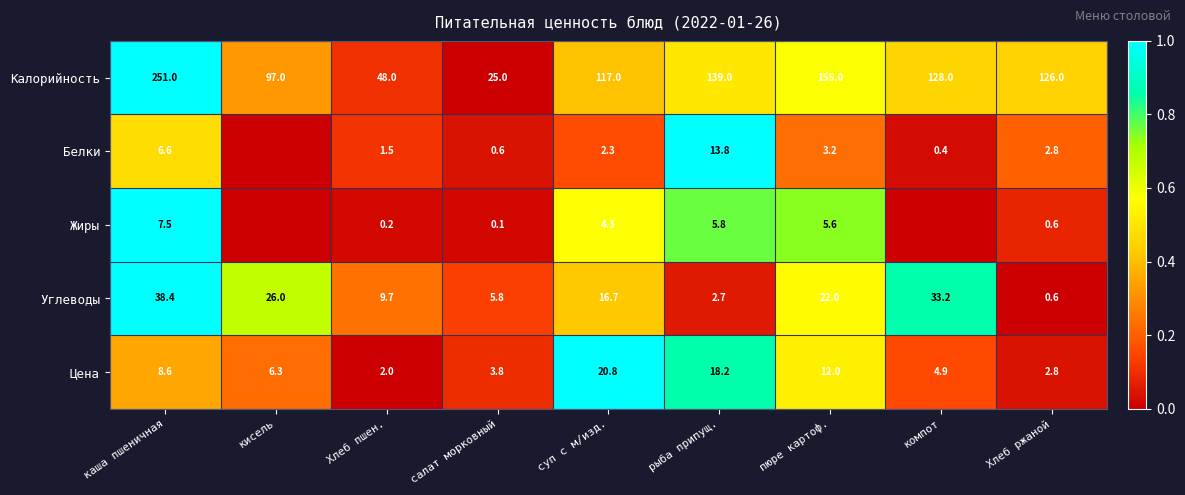

The Калорийность series shows 188.6 at Хлеб ржаной. True or false?

False